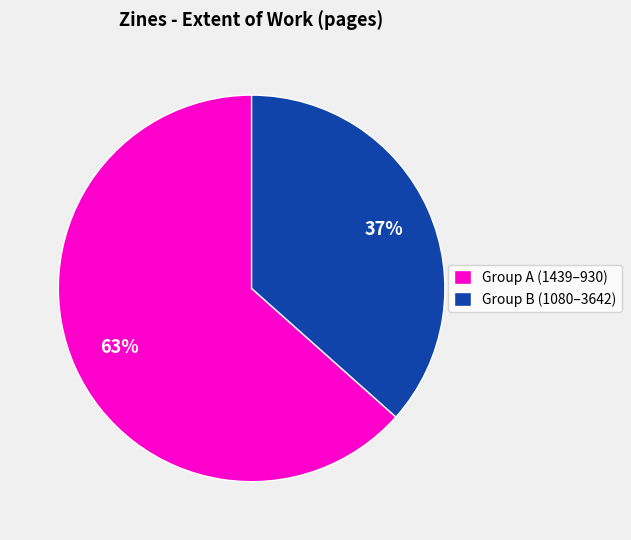

Approximately how many times larger is the value at Group A (1439–930) compared to Group B (1080–3642)?

1.7